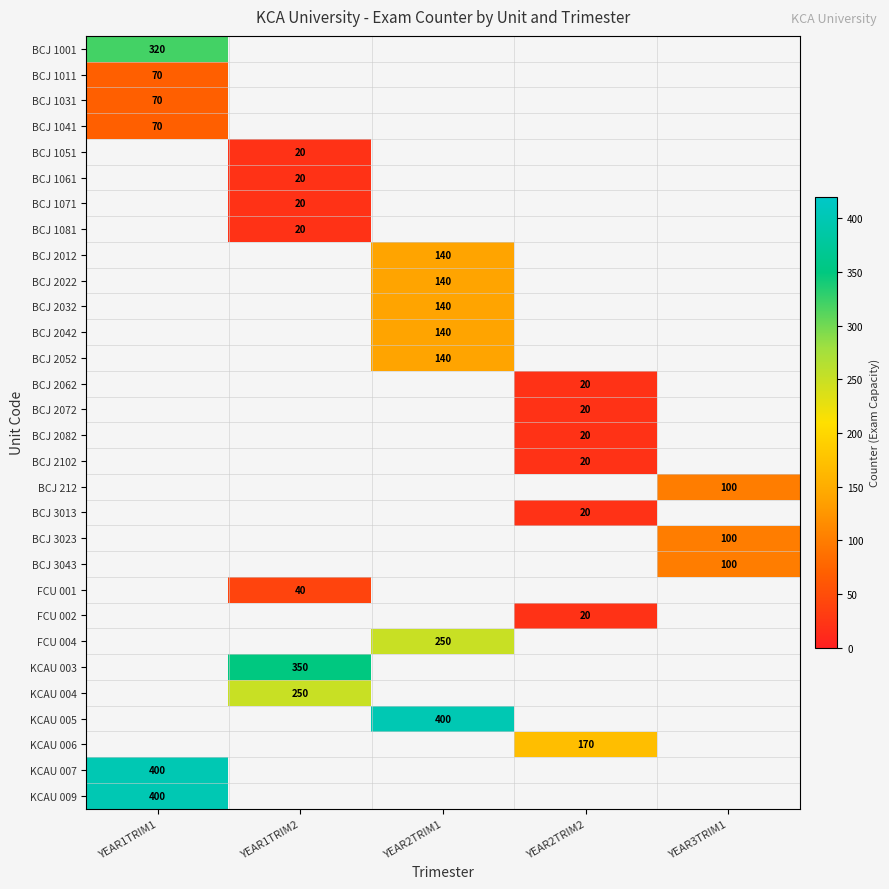

The KCAU 007 series shows 400 at YEAR1TRIM1. True or false?

True